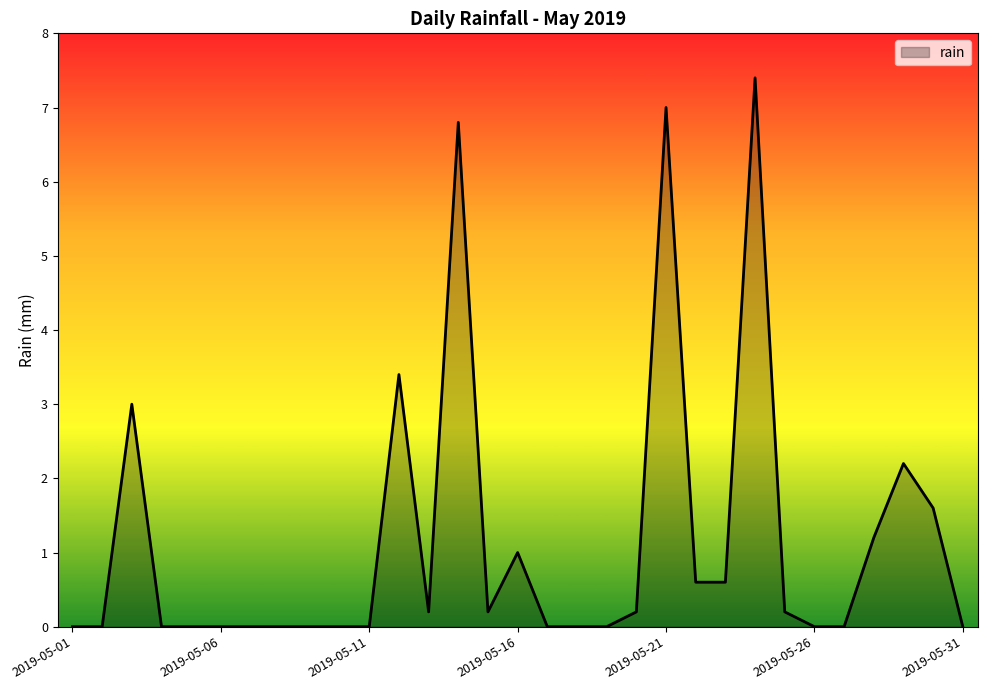

What is the difference between the maximum and minimum values?

7.4